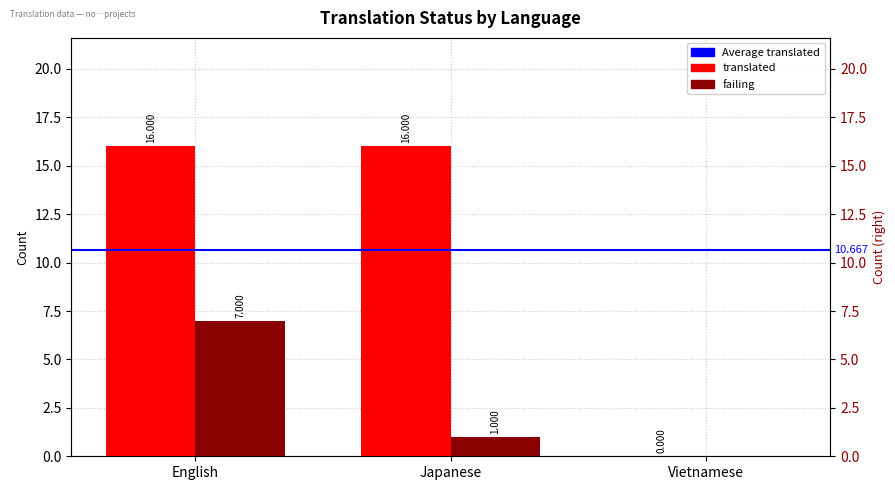

How many bars are there in total?

6